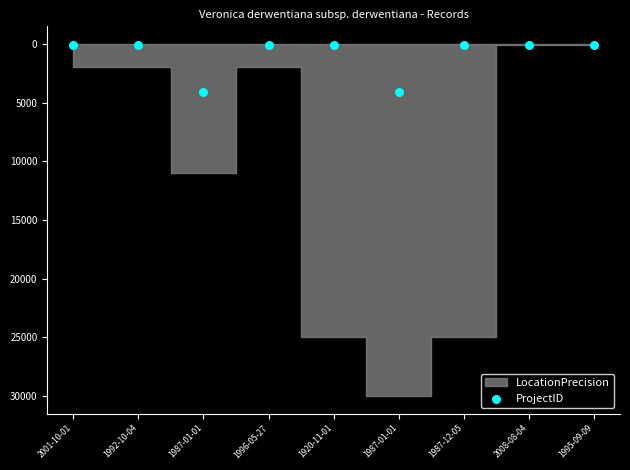

What is the range of Y values (max minus min)?

4009